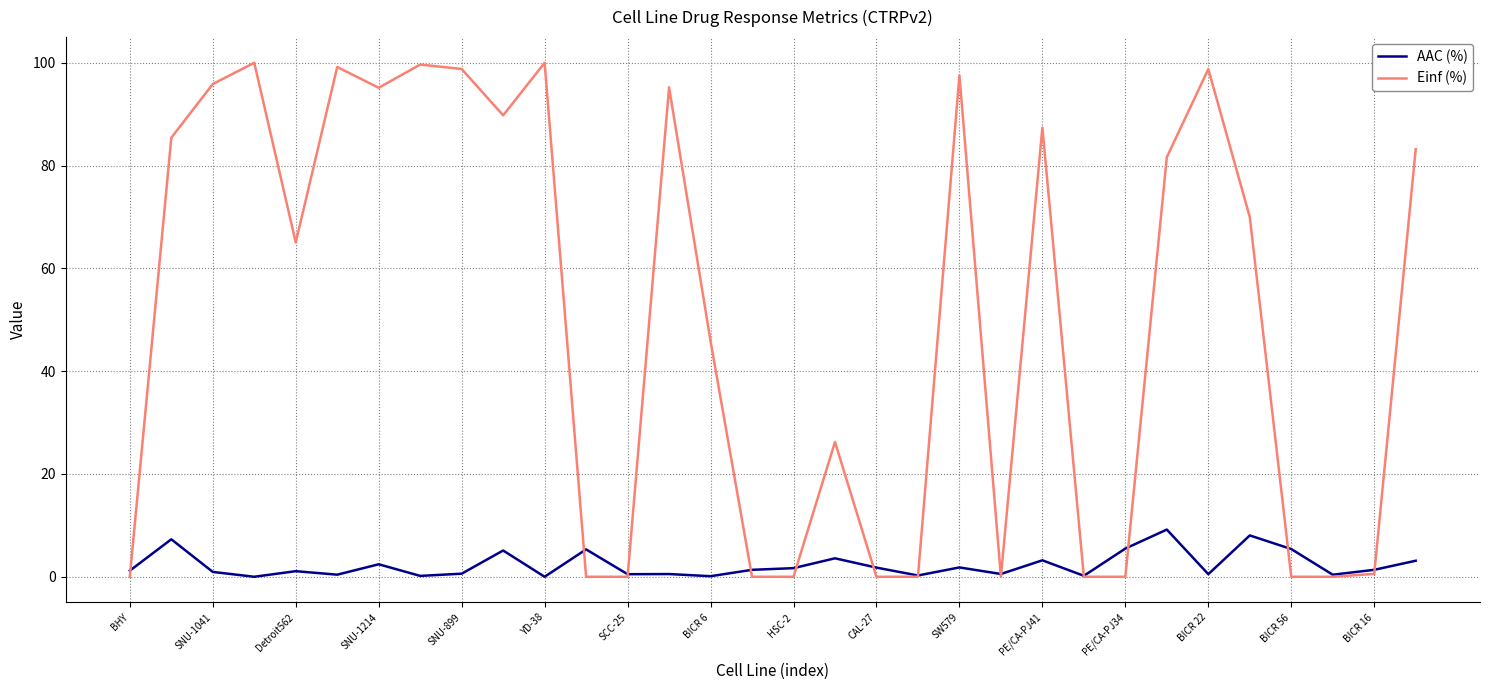

List the series in order of their overall mean, highest first.

Einf (%), AAC (%)